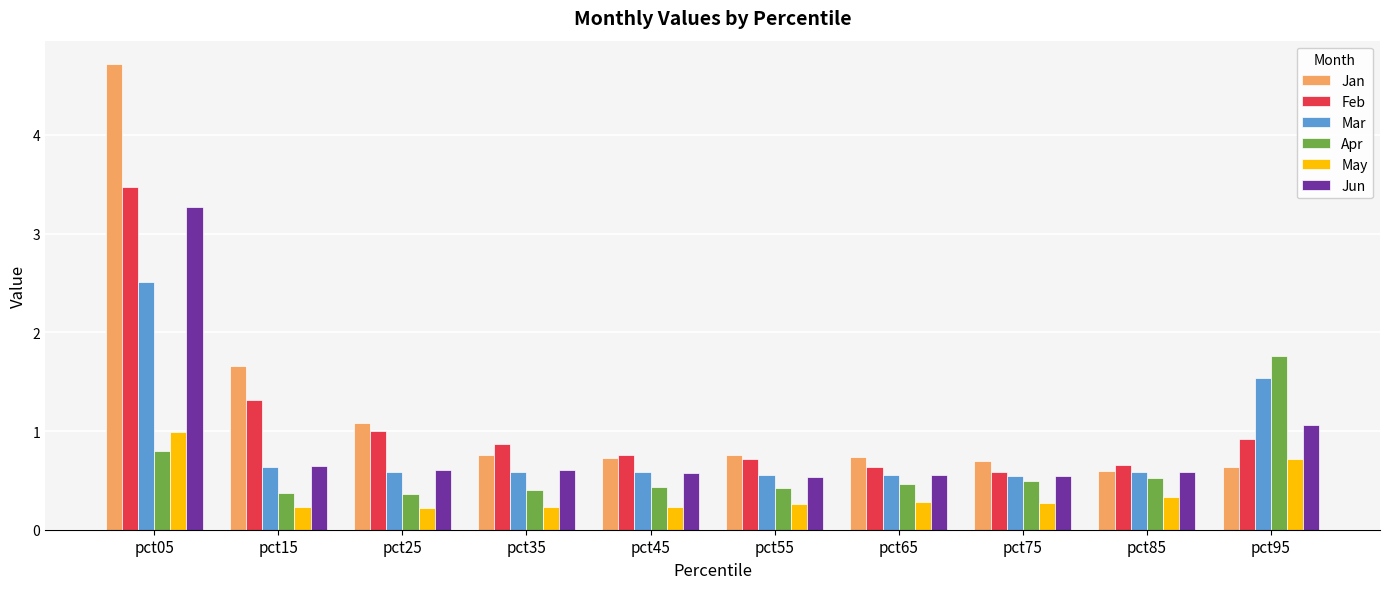

What value does the Feb series have at pct75?

0.6